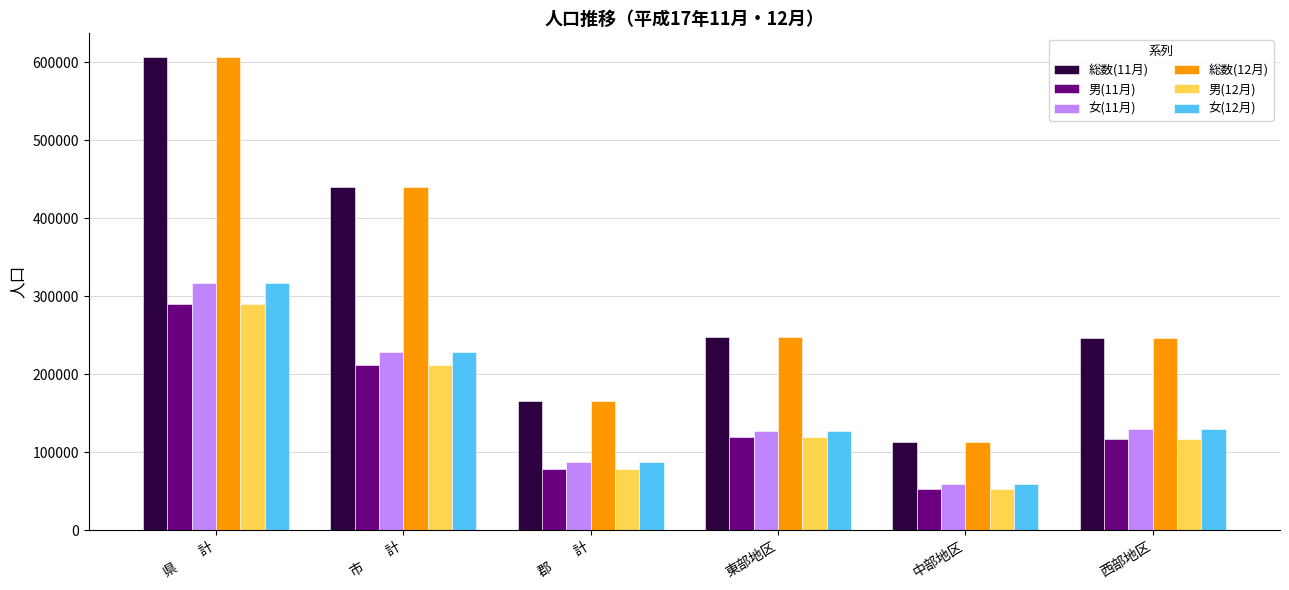

What is the label of the 6th bar from the left?

西部地区